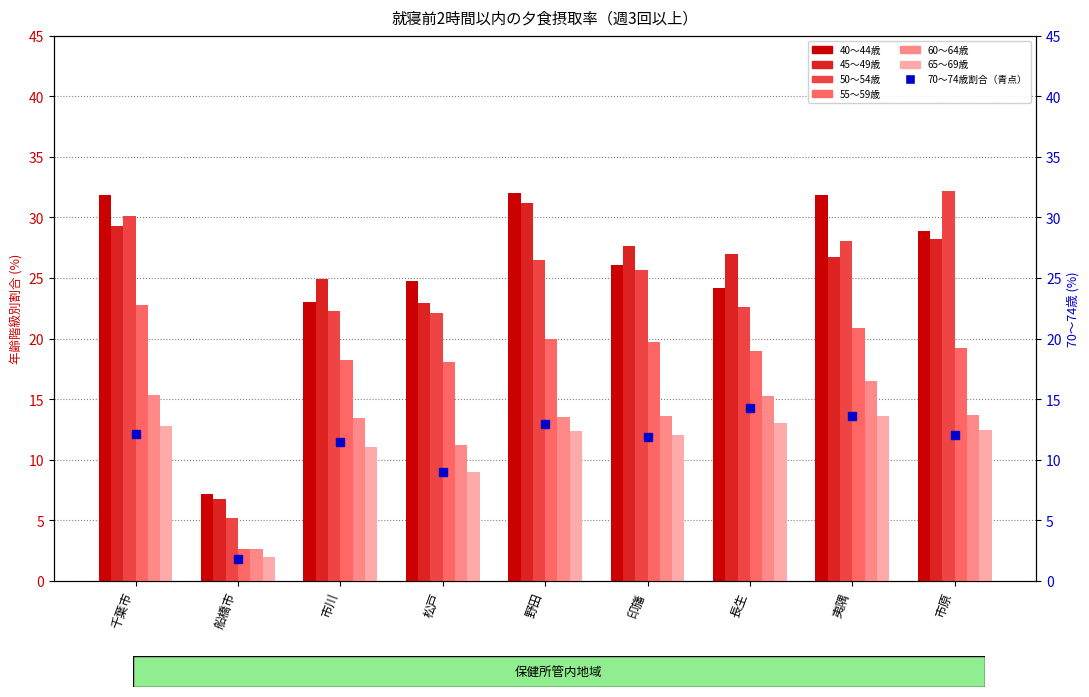

What value does the 45～49歳 series have at 千葉市?

29.3